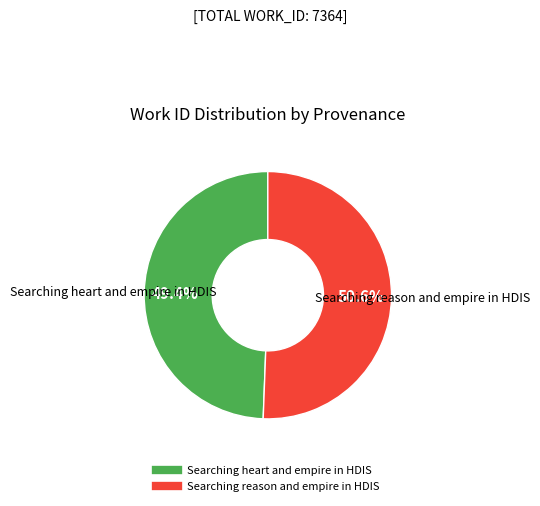

The Searching reason and empire in HDIS slice represents 62% of the pie. True or false?

False